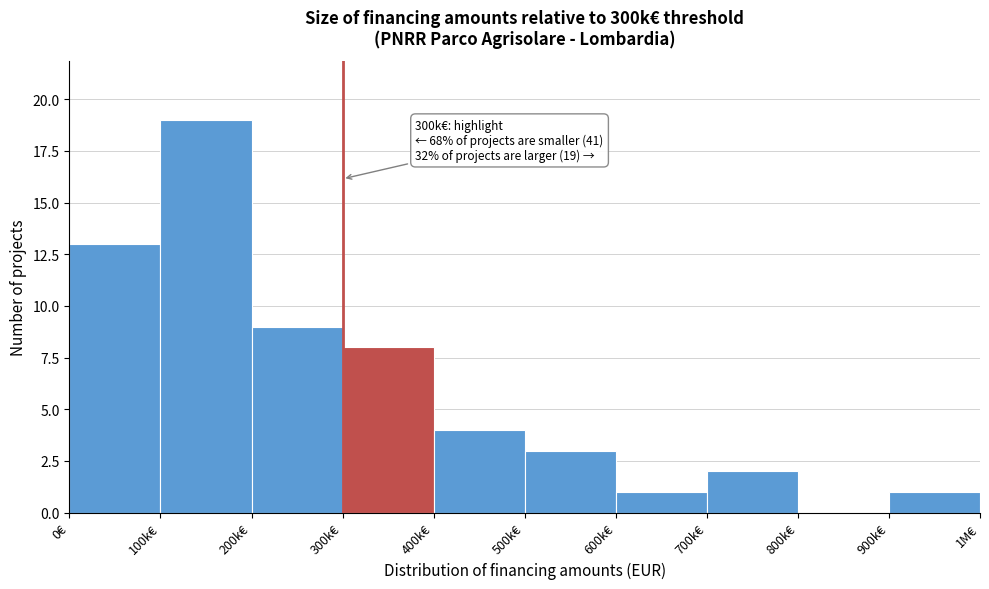

Reading left to right, transcribe all the data shown in this chart.

0€=13	100k€=19	200k€=9	300k€=8	400k€=4	500k€=3	600k€=1	700k€=2	800k€=0	900k€=1